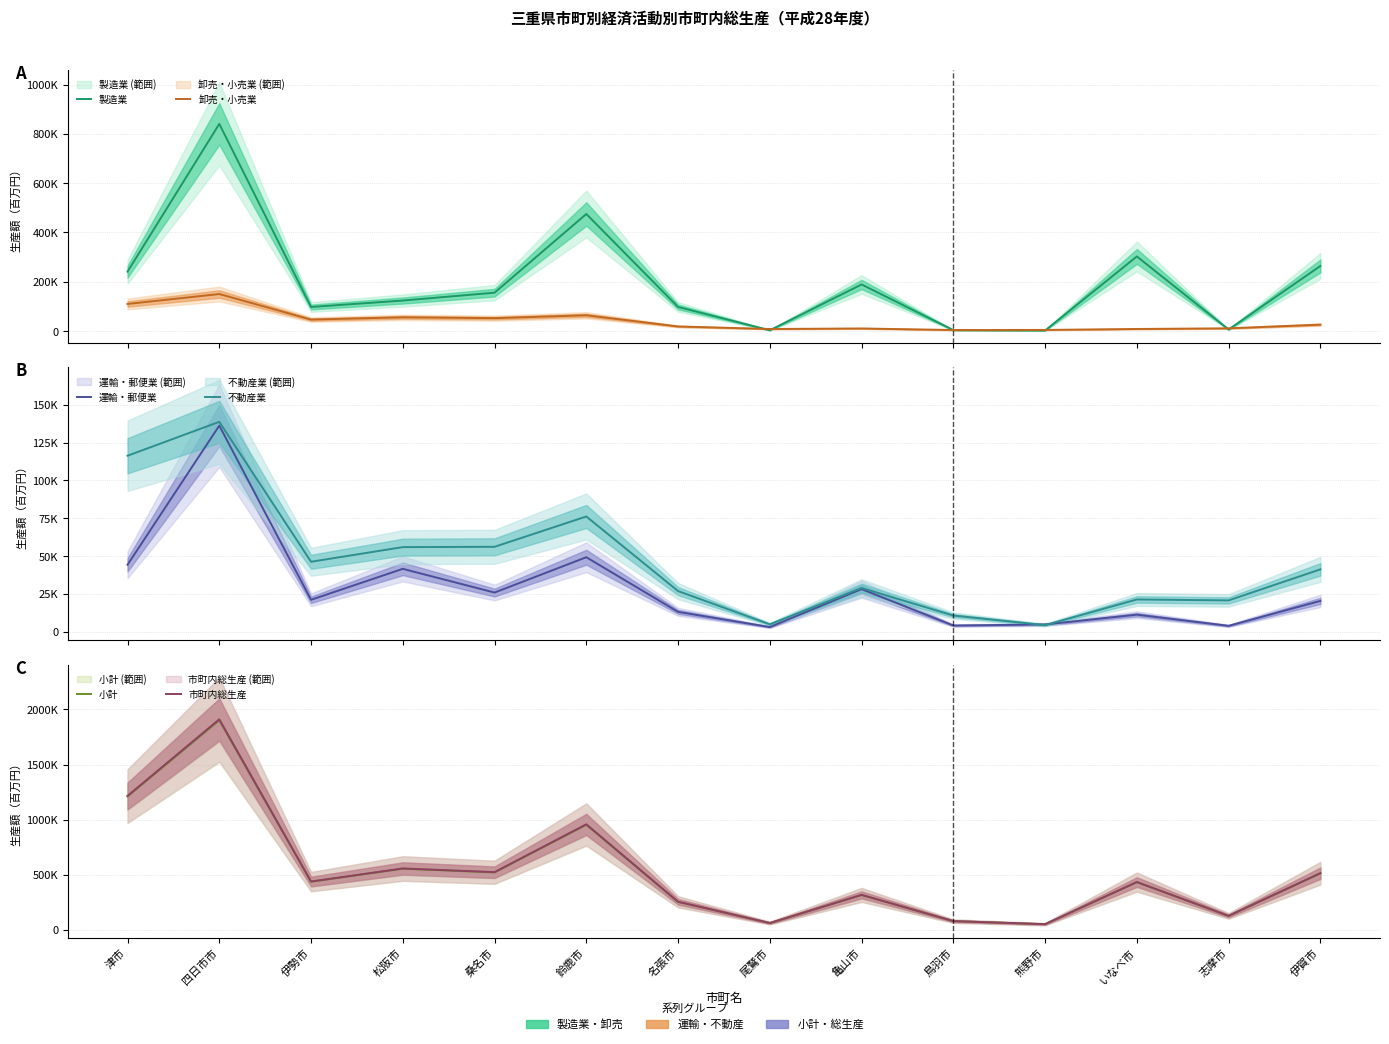

How many data points in 不動産業 are above 41220?

6